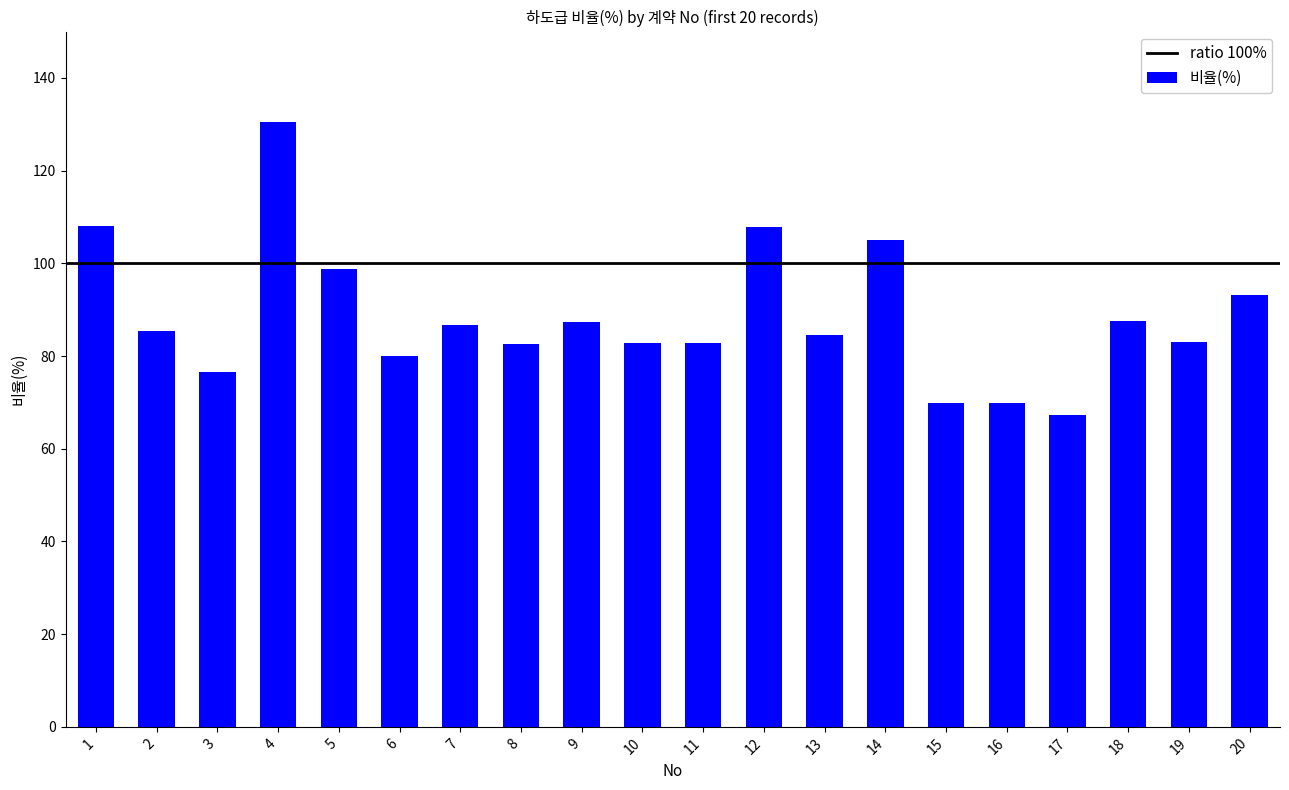

What is the sum of the values at 12 and 15?

177.7